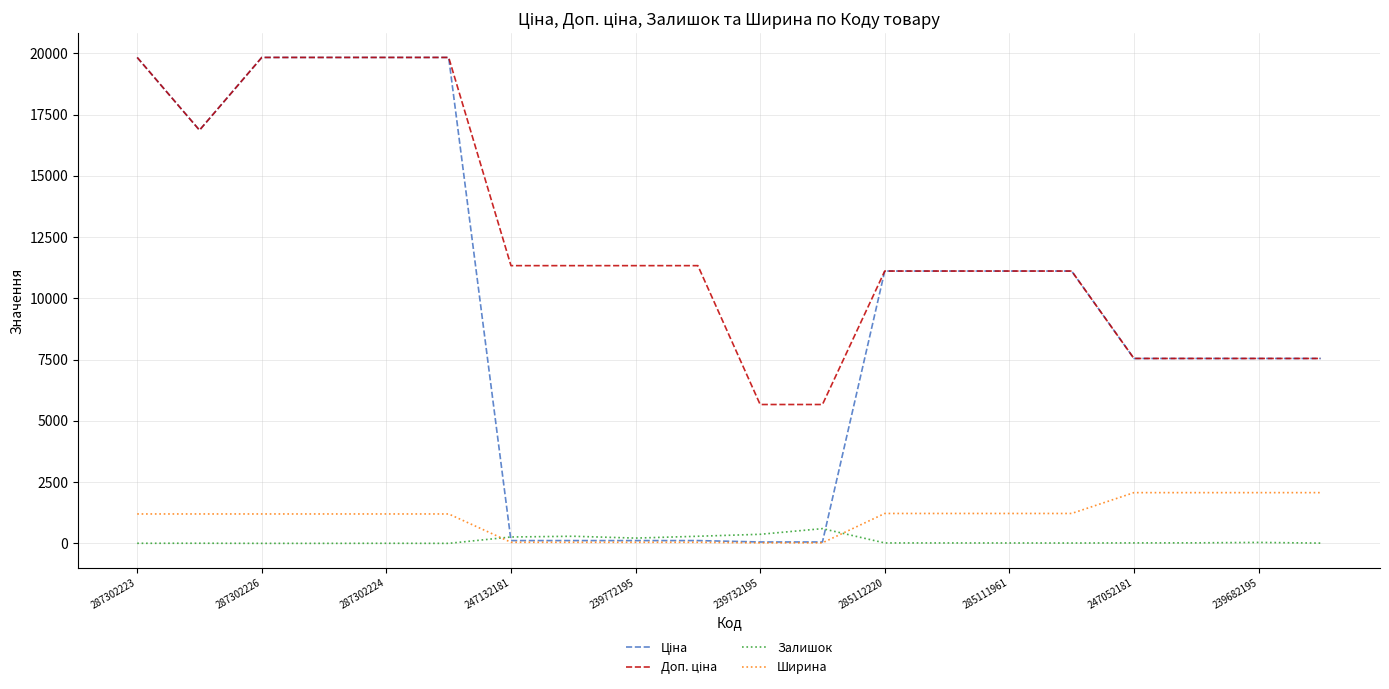

What is the maximum value shown in the chart?

19831.1